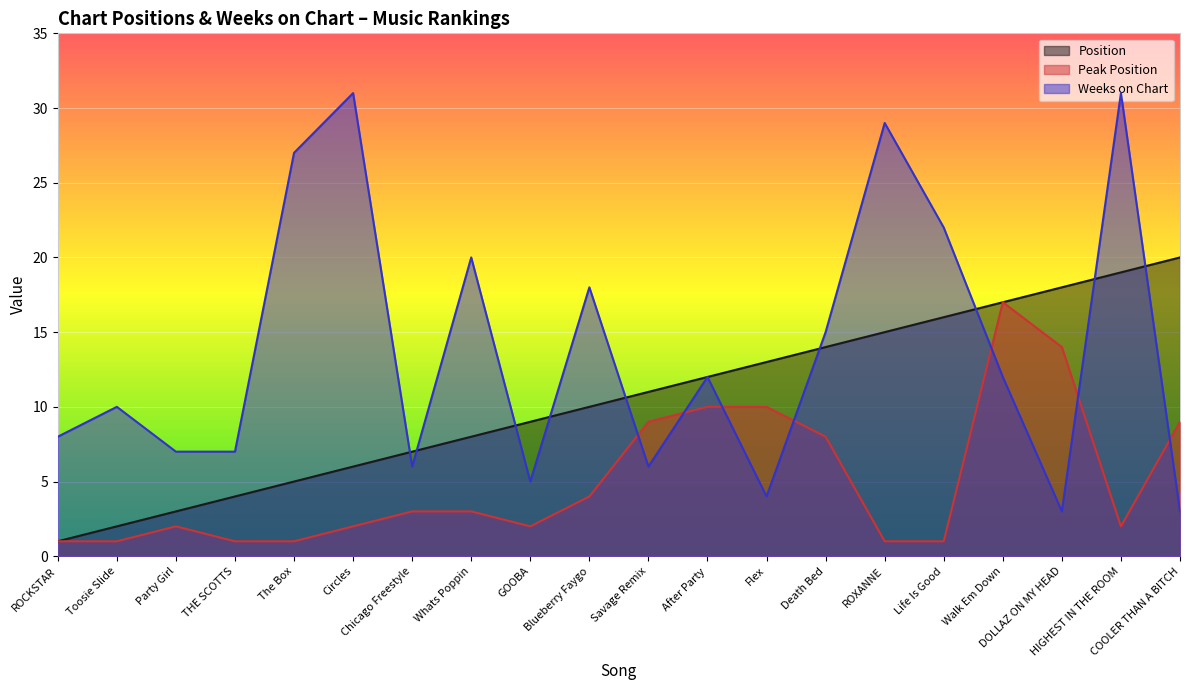

Reading right to left, what are all the values shown in this chart?

Position: 20	19	18	17	16	15	14	13	12	11	10	9	8	7	6	5	4	3	2	1
Peak Position: 9	2	14	17	1	1	8	10	10	9	4	2	3	3	2	1	1	2	1	1
Weeks on Chart: 3	31	3	12	22	29	15	4	12	6	18	5	20	6	31	27	7	7	10	8